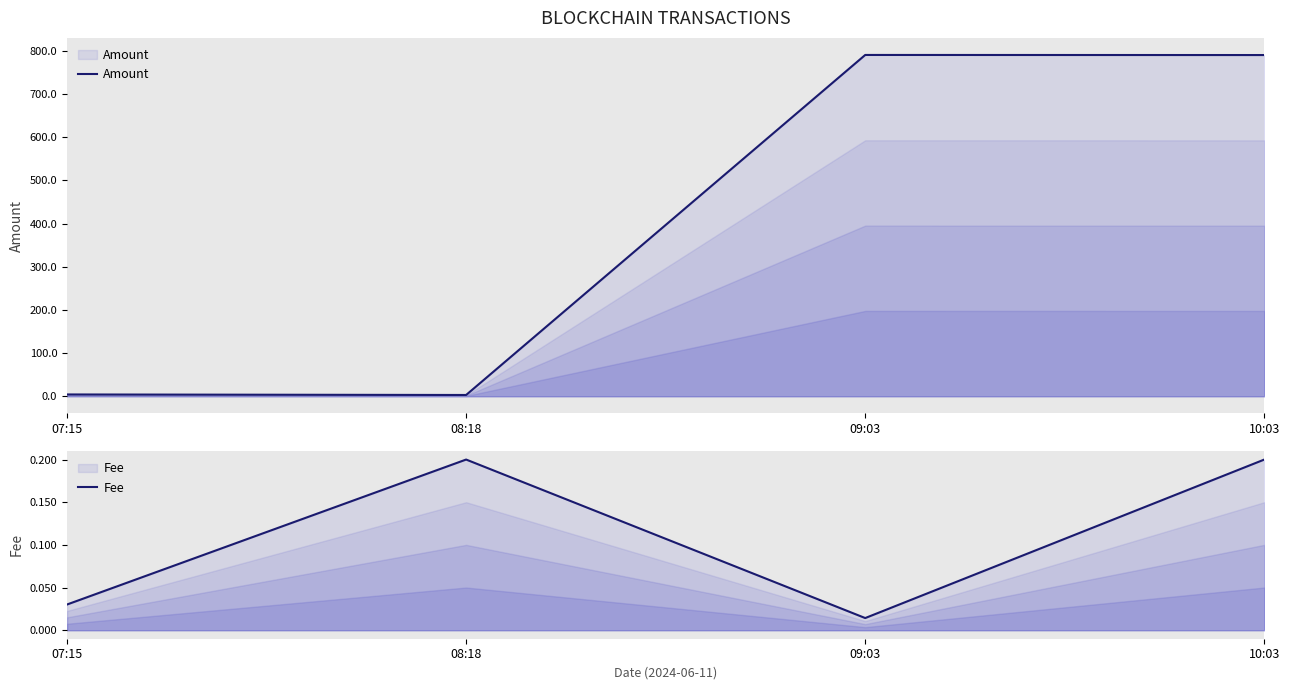

What position from the left is 10:03?

4